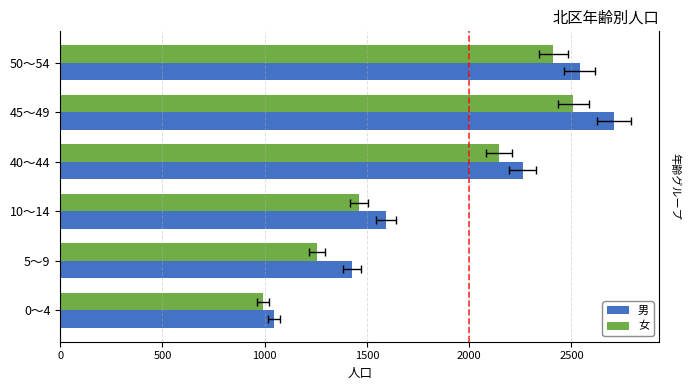

At 50～54, list the series in order from smallest to largest.

女, 男